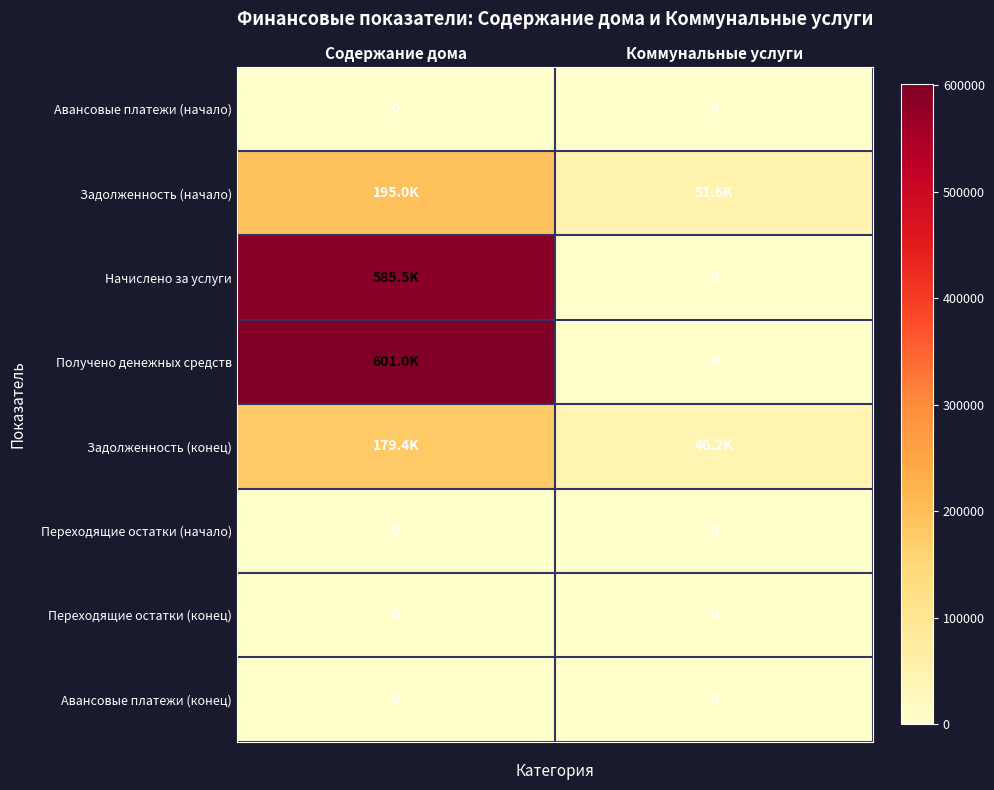

Count the number of data series in this chart.

8